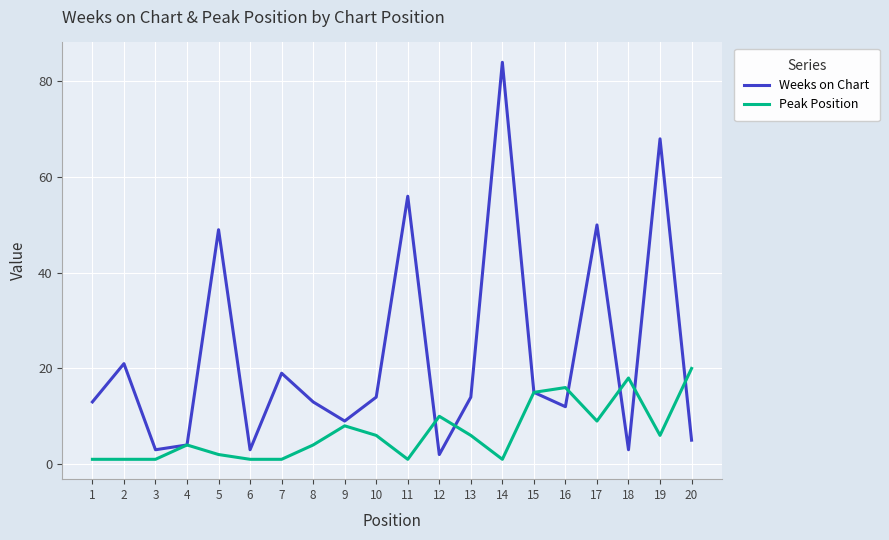

At which label does Weeks on Chart reach its minimum?

12